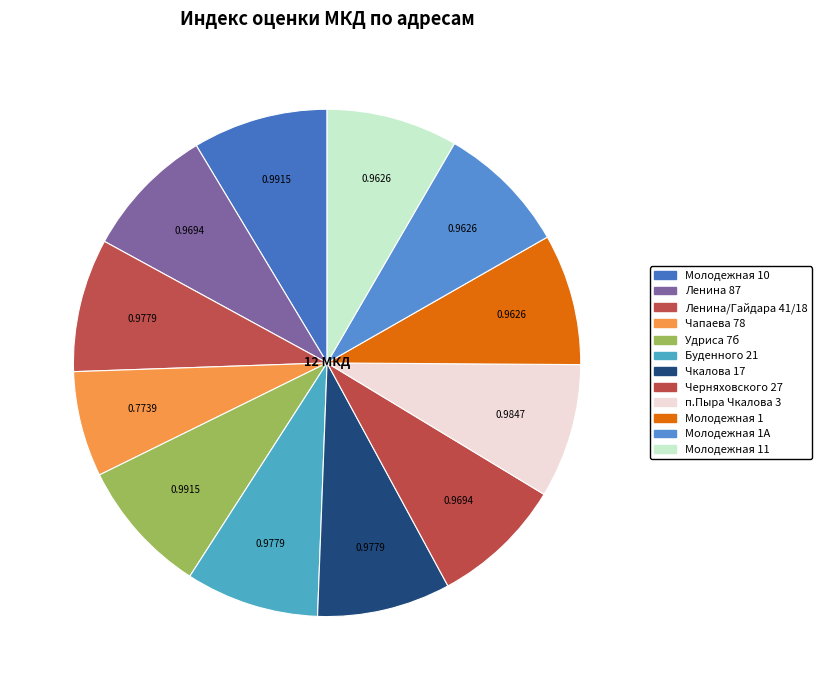

Does any single category account for the majority?

No